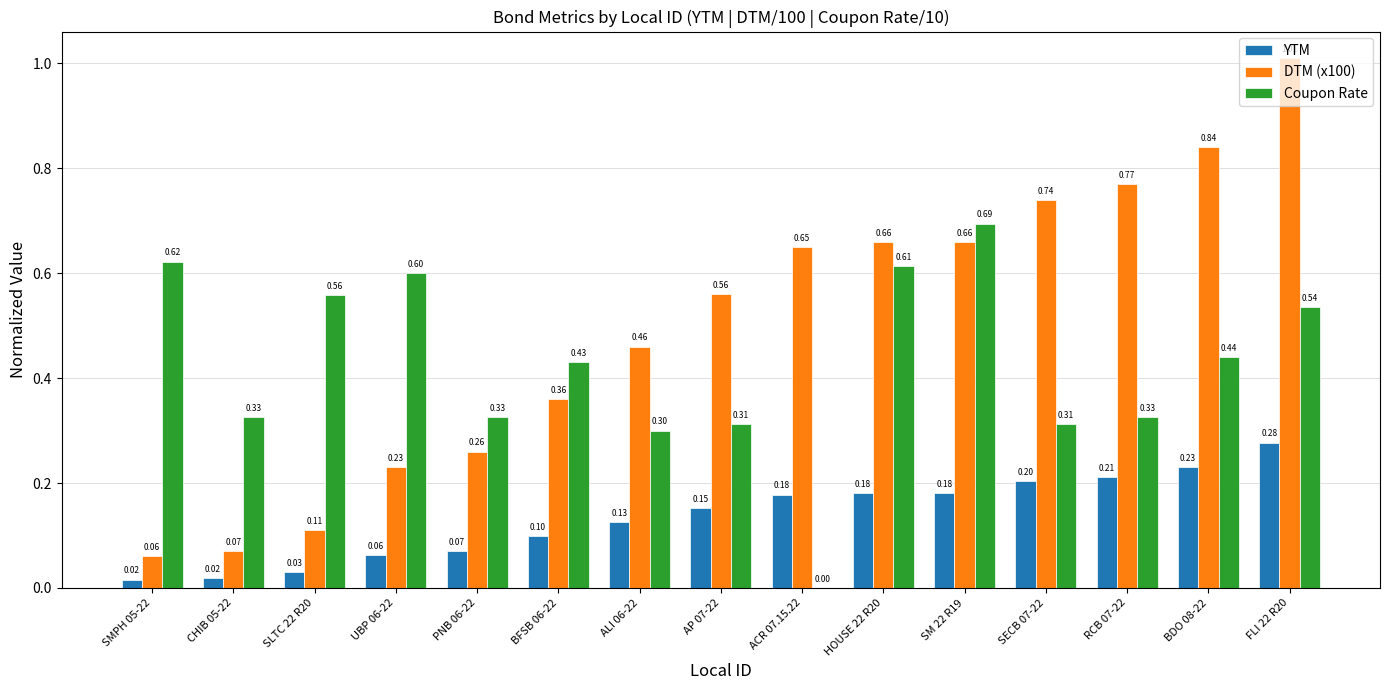

At which category is the sum across all series the highest?

FLI 22 R20